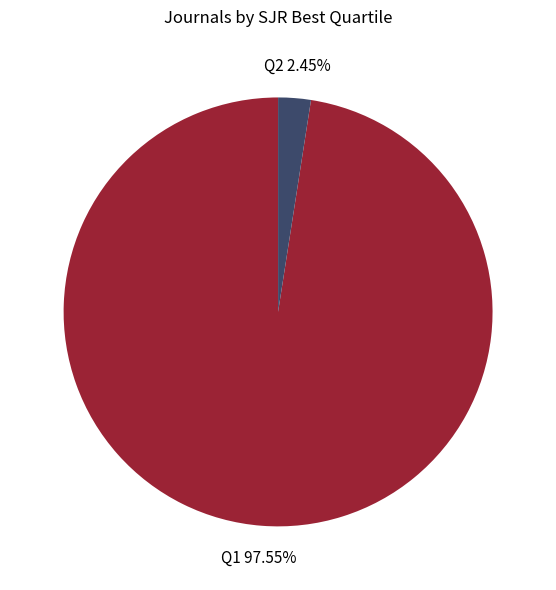

Is there a majority slice in this chart?

Yes